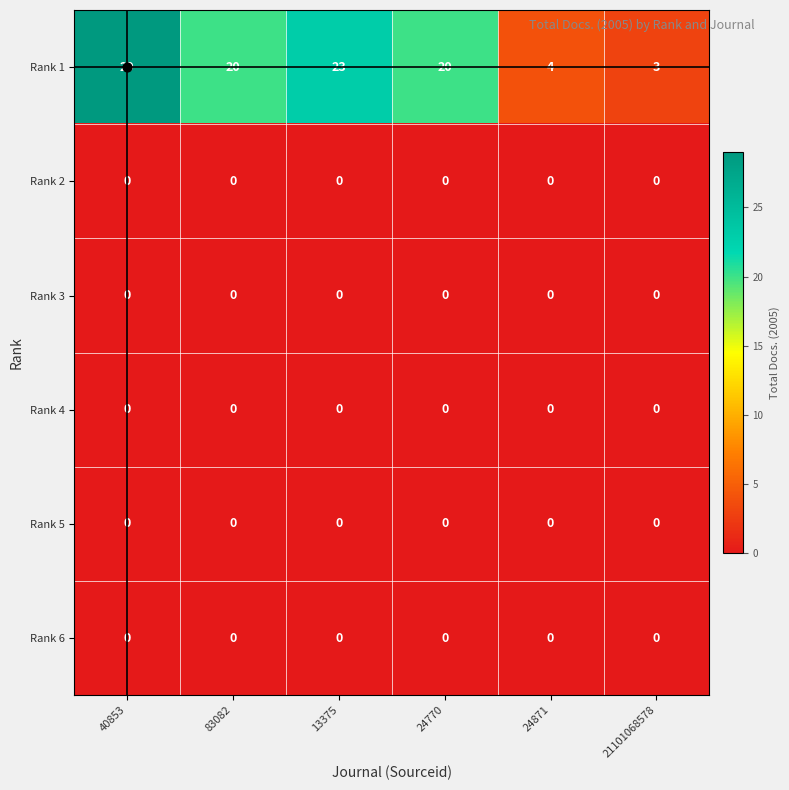

At how many categories does at least one series exceed 2?

6